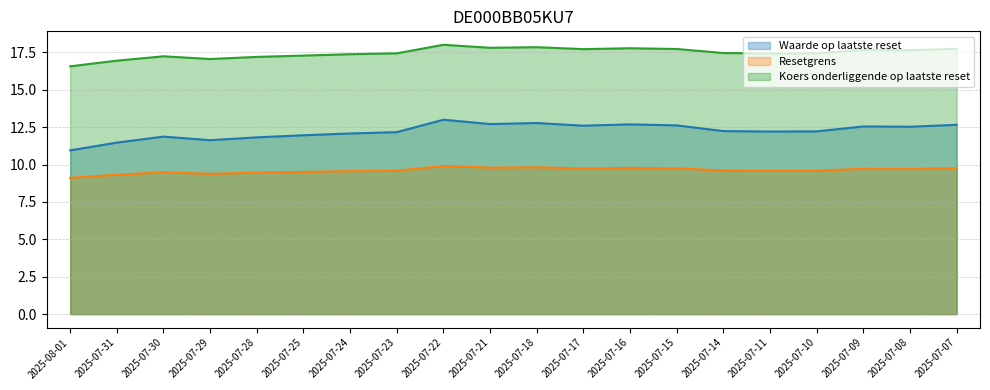

At 2025-07-21, list the series in order from smallest to largest.

Resetgrens, Waarde op laatste reset, Koers onderliggende op laatste reset